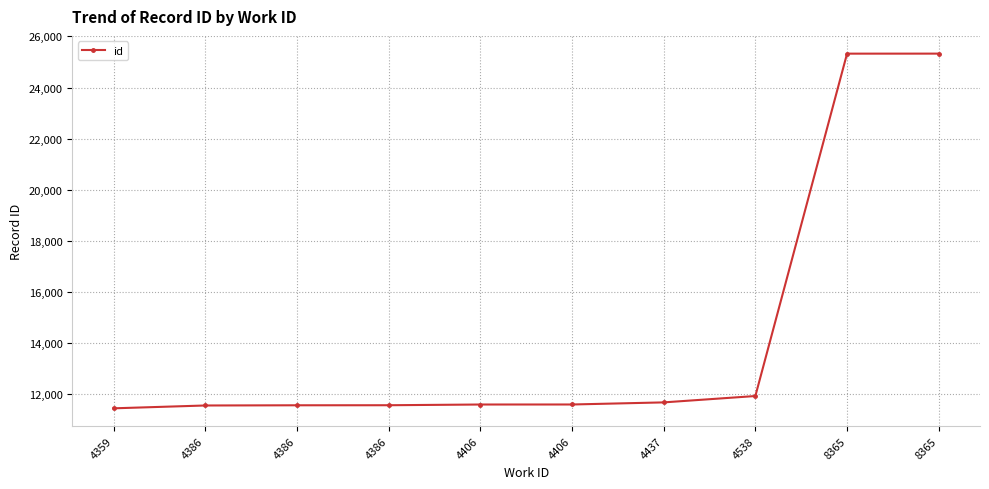

True or false: the data shows 11937 at 4538.

True